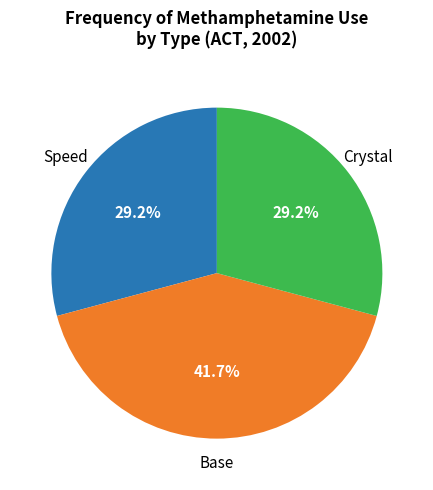

Does any single category account for the majority?

No